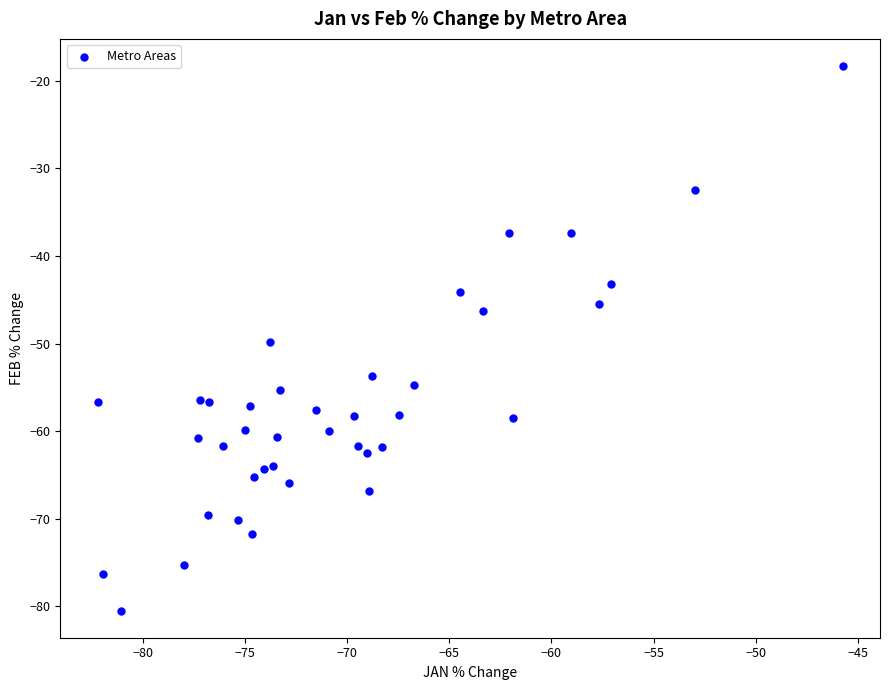

What is the range of X values (max minus min)?

36.5